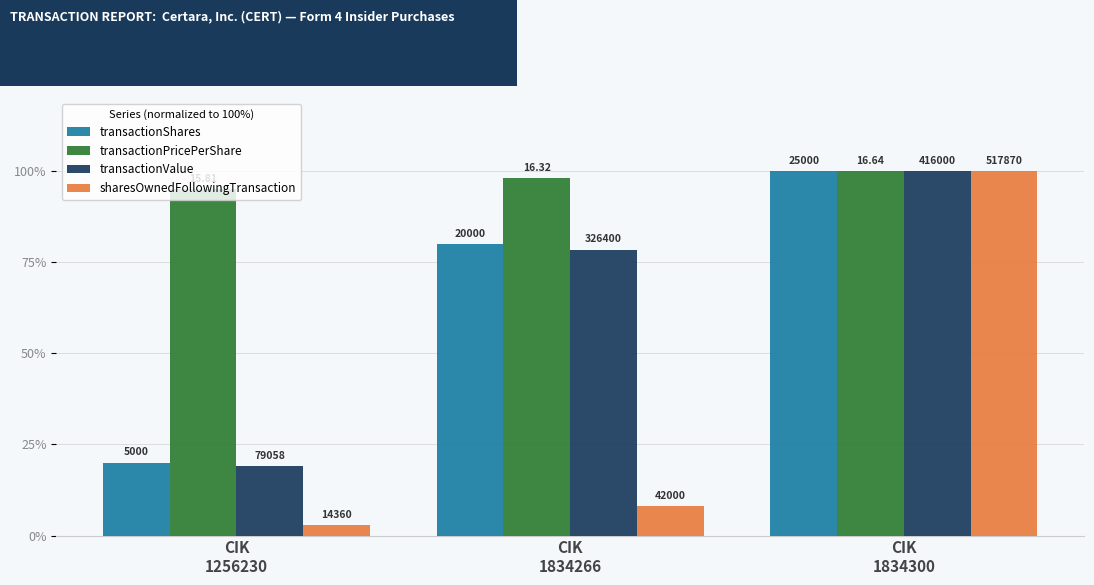

Does the chart contain any negative values?

No